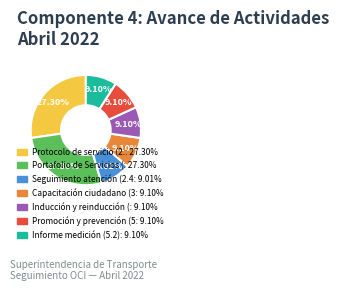

Does any single category account for the majority?

No